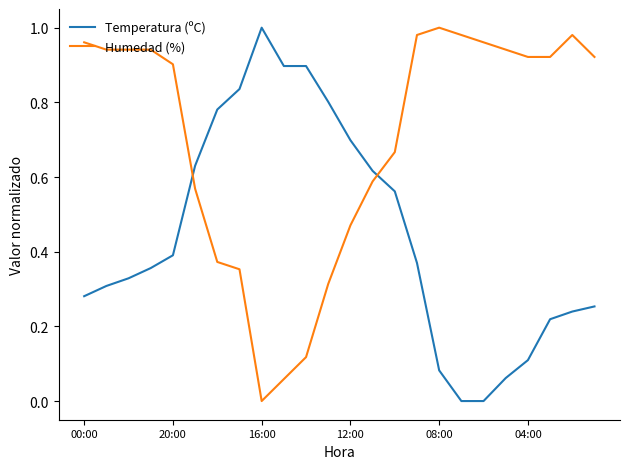

Which series ends up on top after the final intersection of Temperatura (ºC) and Humedad (%)?

Humedad (%)